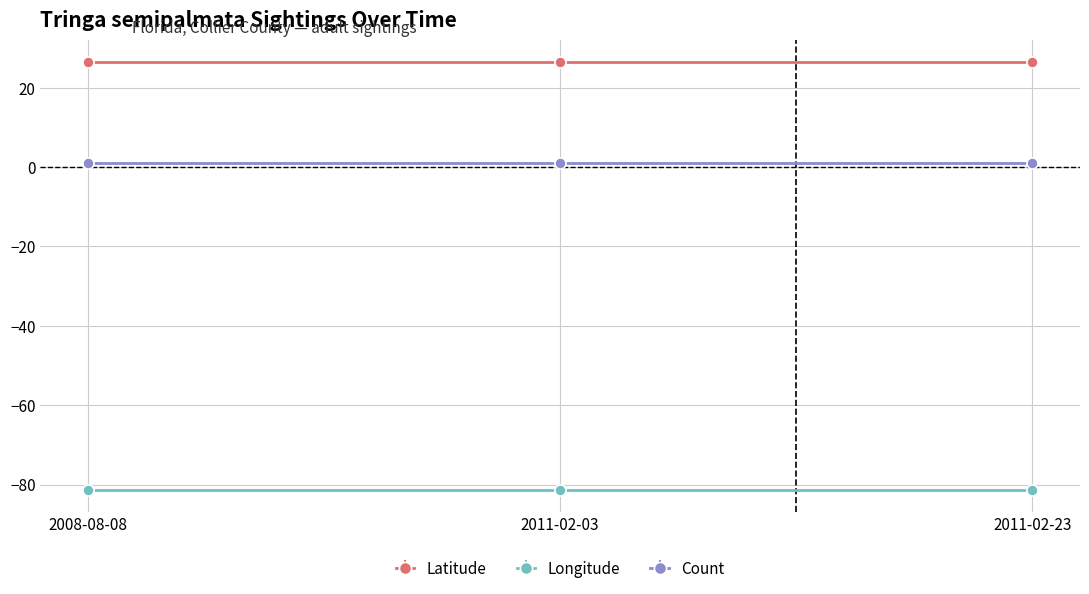

Which series has the largest total across all categories?

Latitude